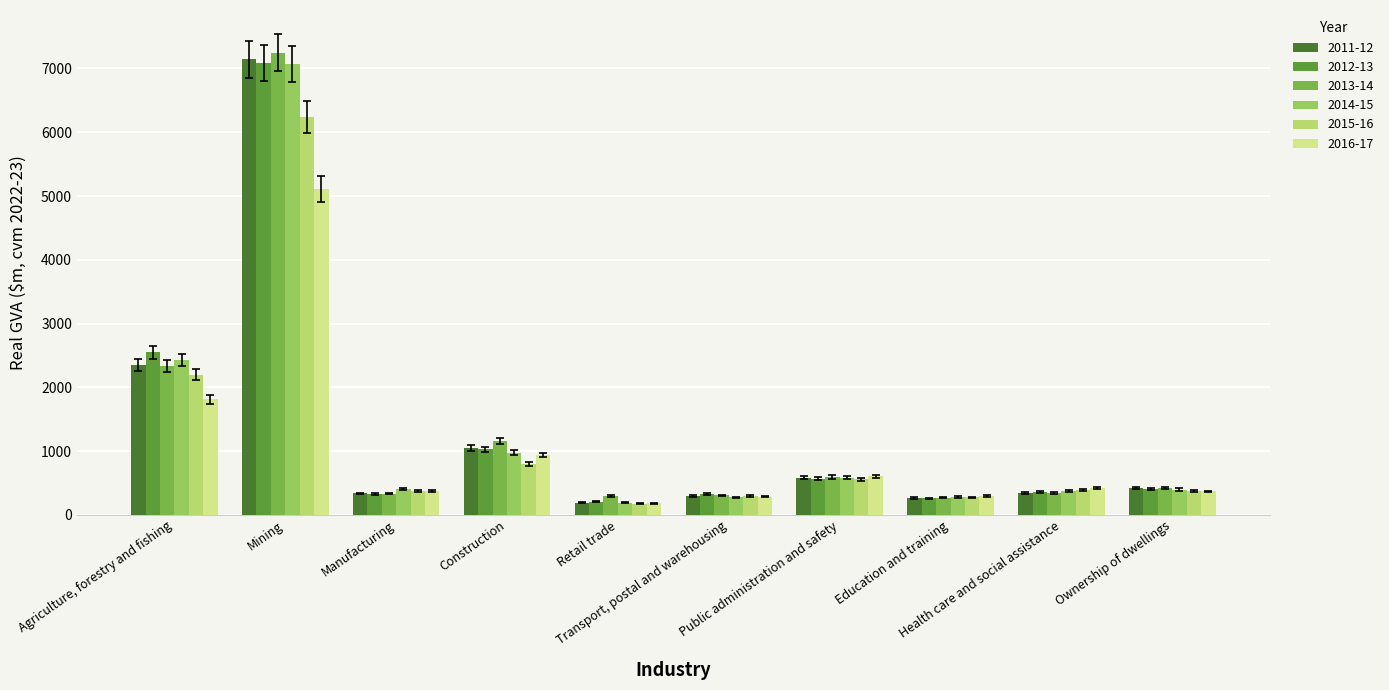

At which label does 2015-16 reach its peak?

Mining